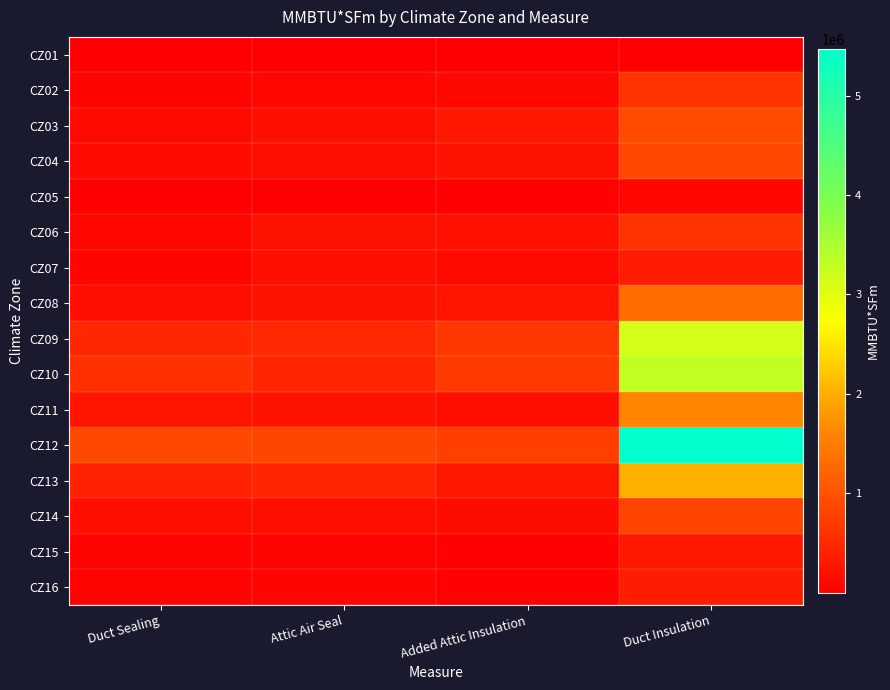

Between Attic Air Seal and Duct Insulation, which series saw the biggest shift?

CZ12